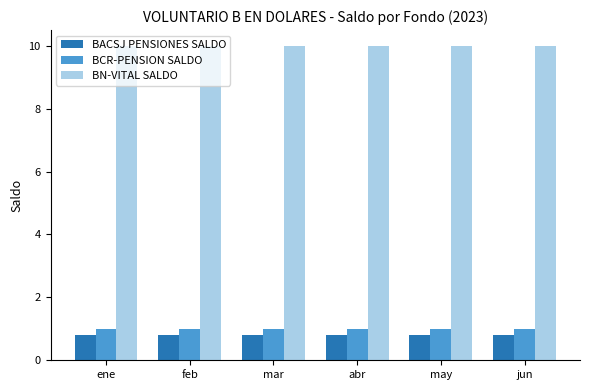

How many series are shown in this chart?

3